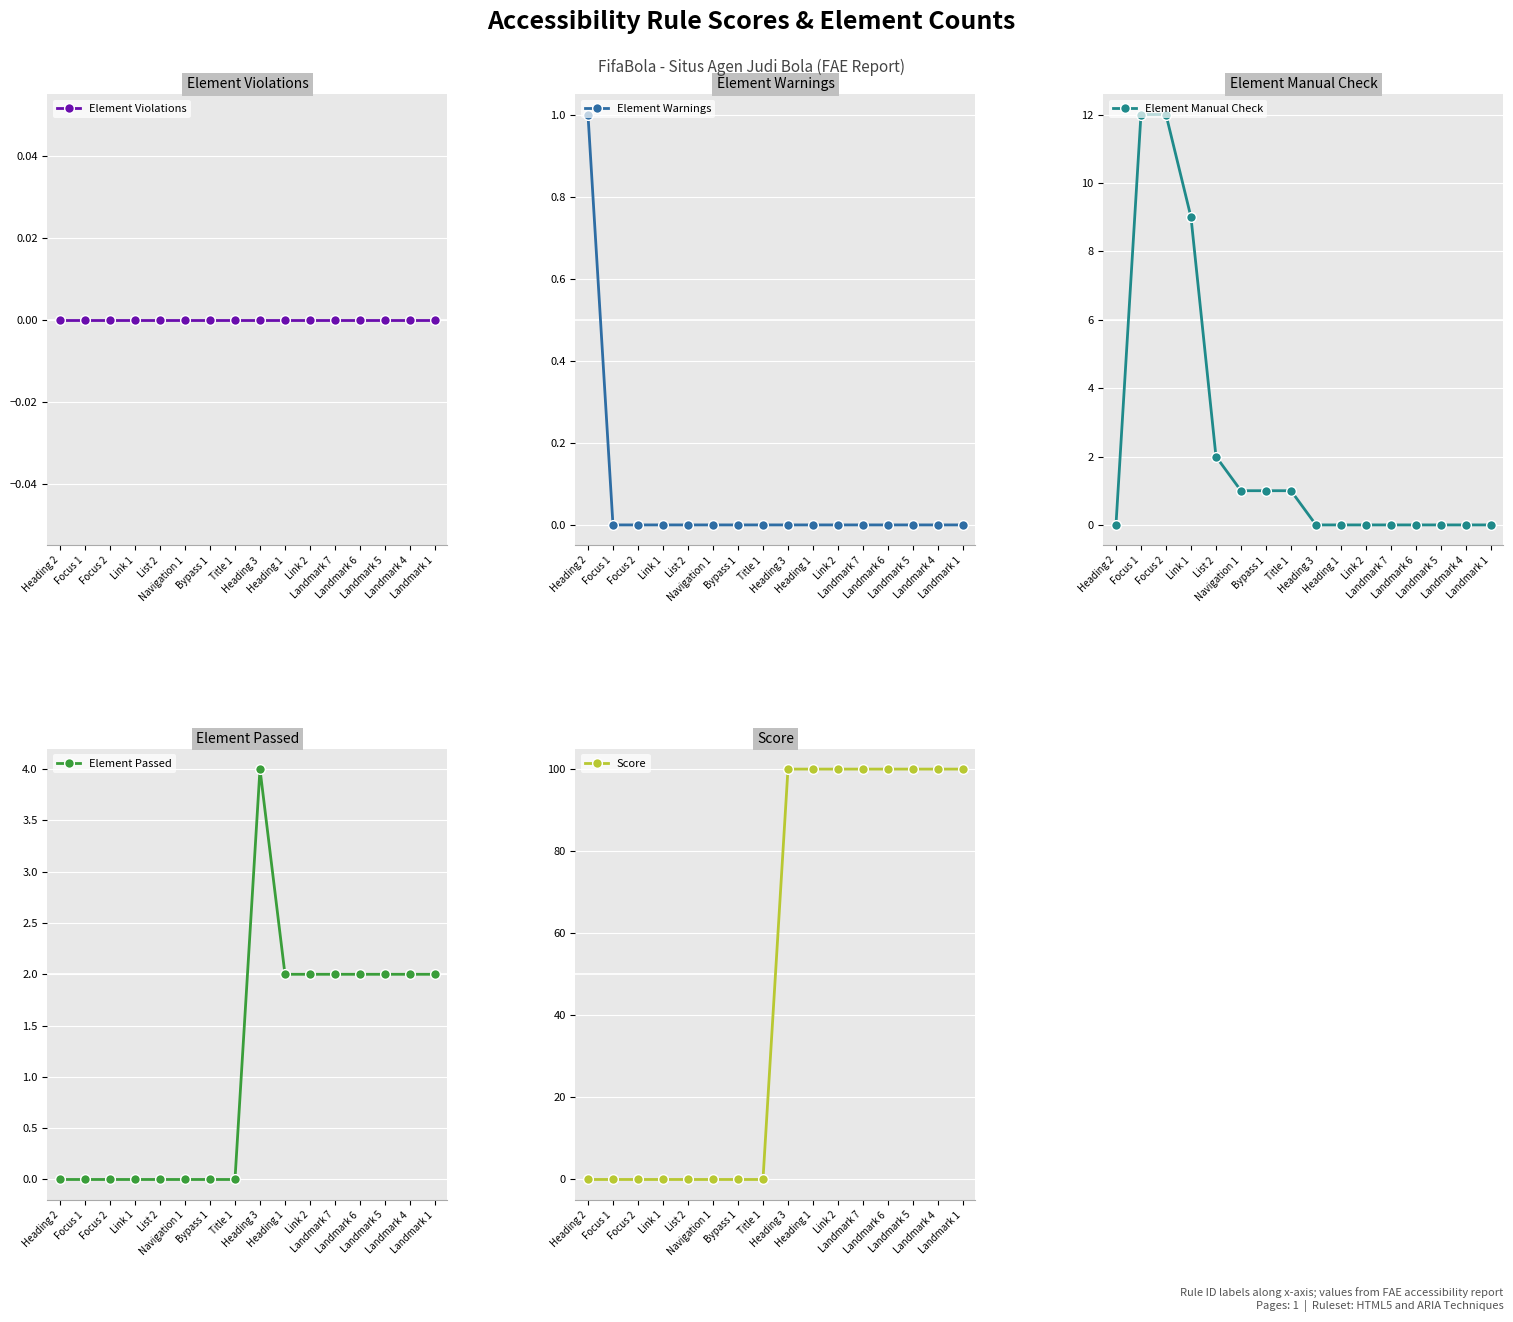

What position from the right is List 2?

12